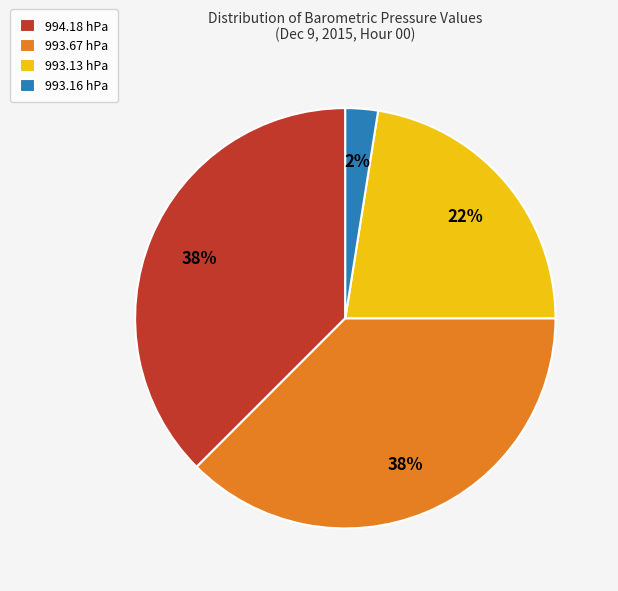

Is it true that 993.67 is 38% of the pie?

True